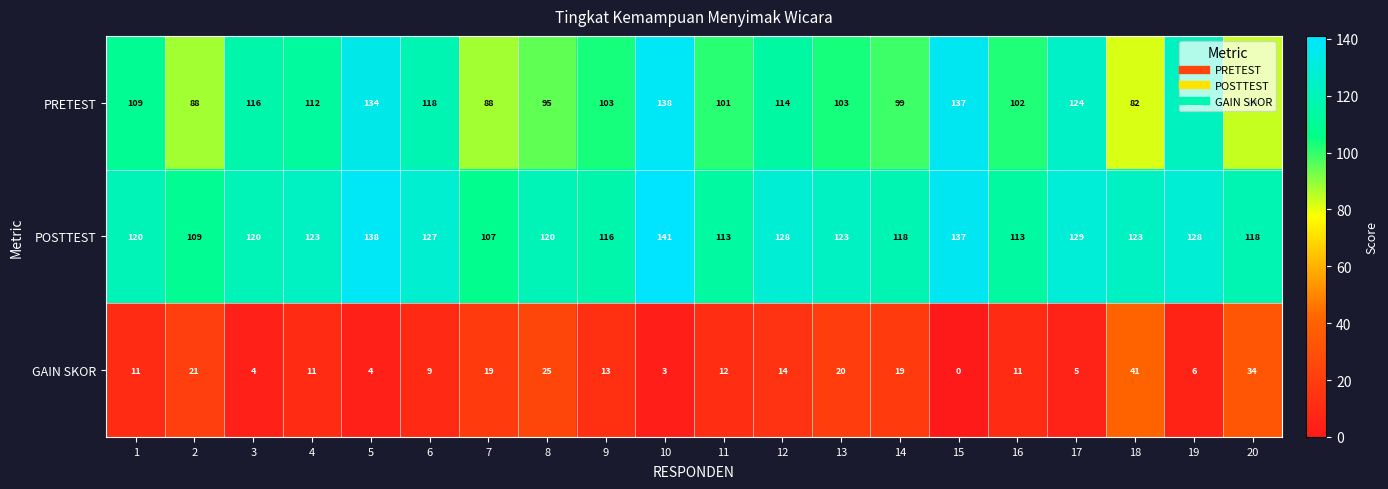

Rank the series at 17 from lowest to highest value.

GAIN SKOR, PRETEST, POSTTEST